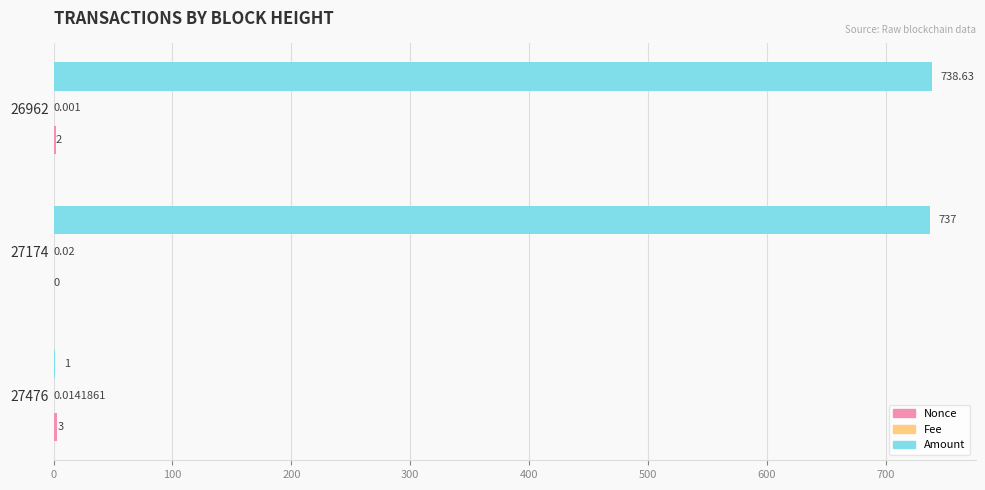

Which series changed the most between 27476 and 27174?

Amount